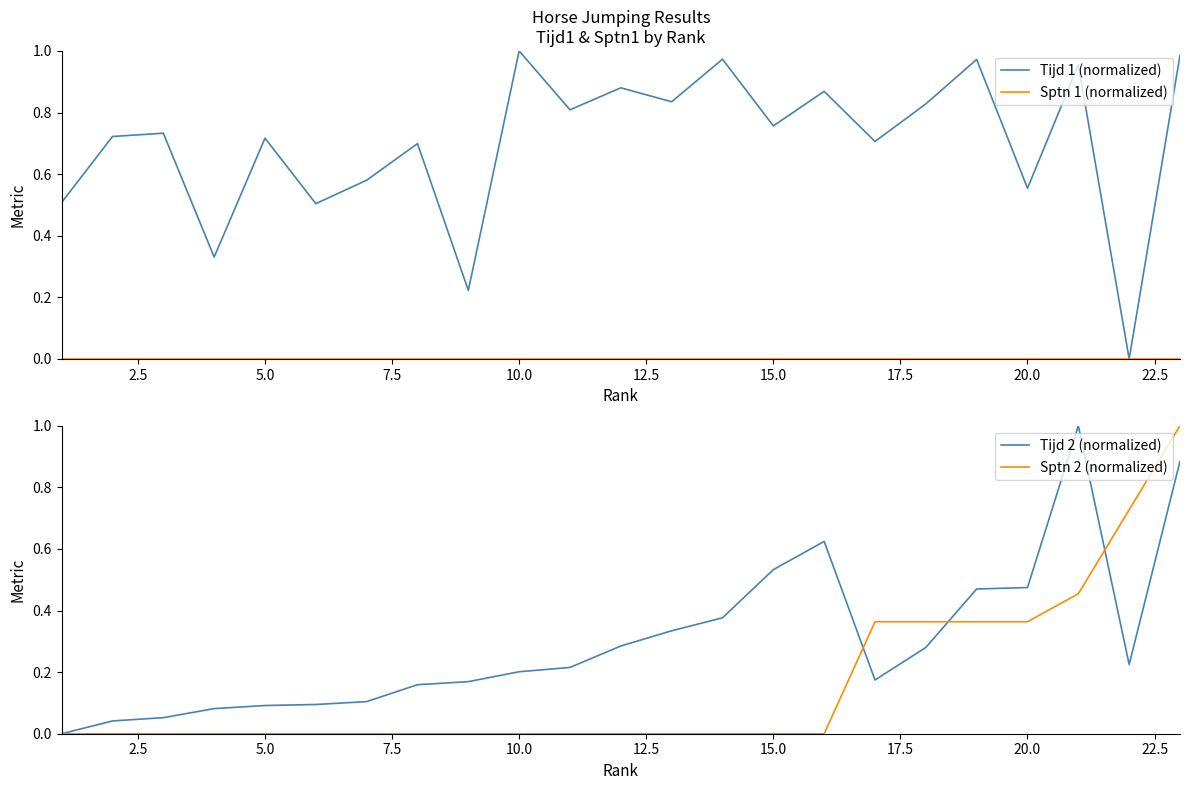

Which series has the largest total across all categories?

Tijd 1 (normalized)